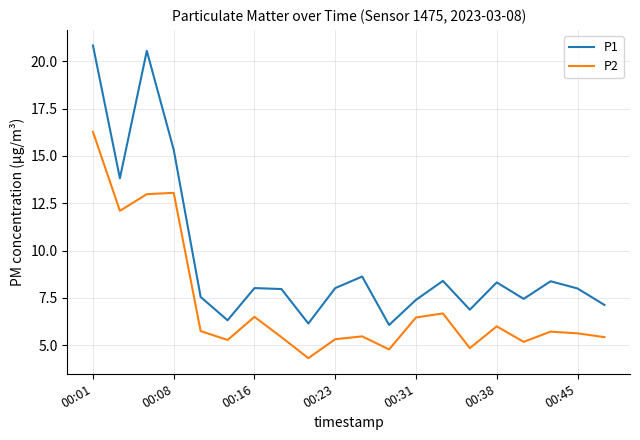

Count the number of data series in this chart.

2